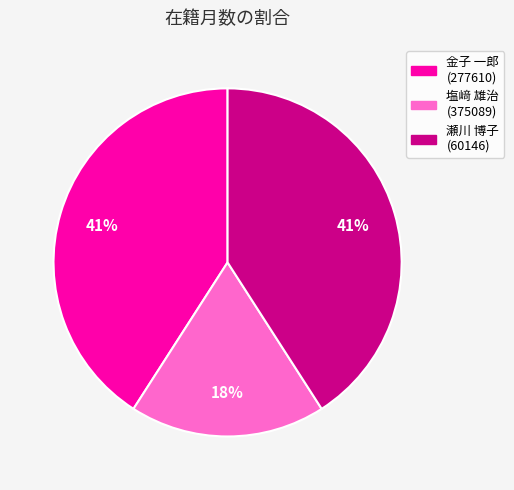

Do 塩﨑 雄治 (375089) and 金子 一郎 (277610) together represent more than half of the pie?

Yes